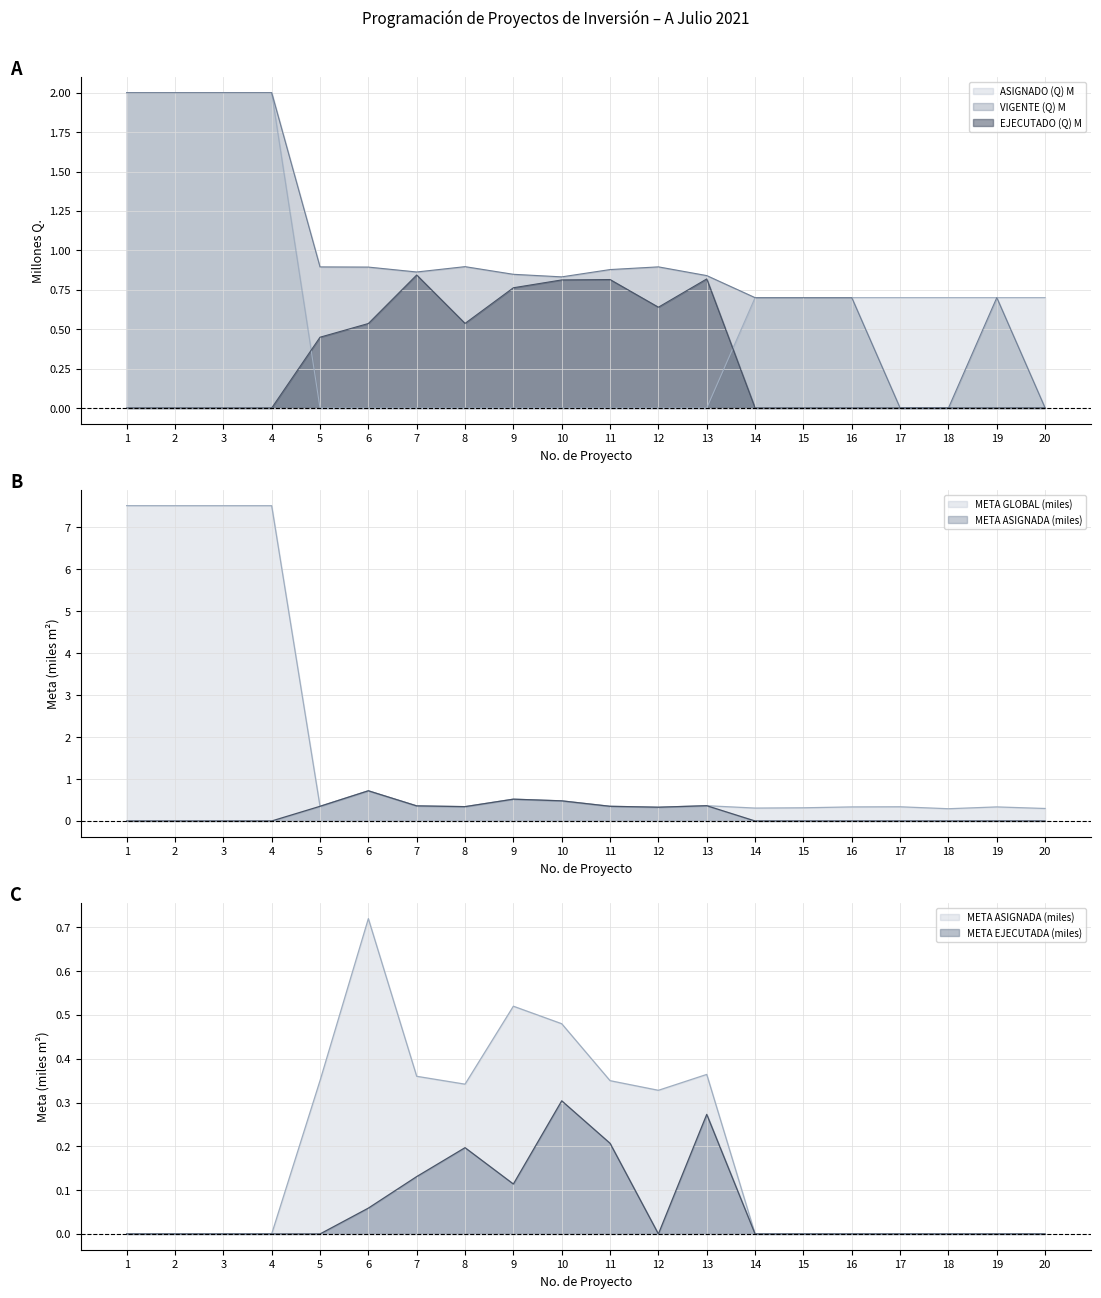

What value does the META GLOBAL series have at 9?

0.5